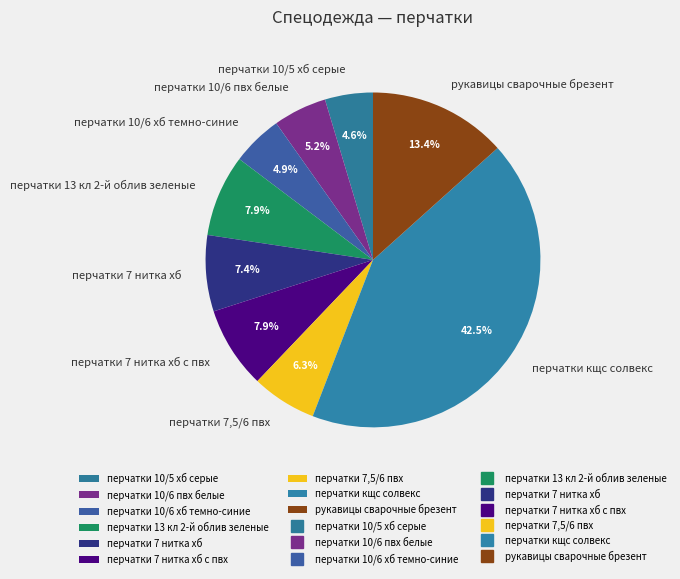

What is the ratio of the value at перчатки 10/6 хб темно-синие to the value at перчатки 7 нитка хб с пвх?

0.6